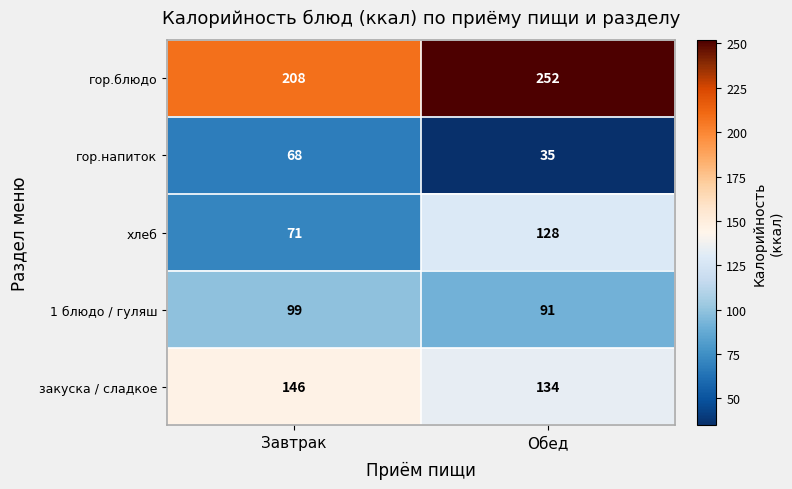

What is the difference between the highest and lowest values at Завтрак?

140